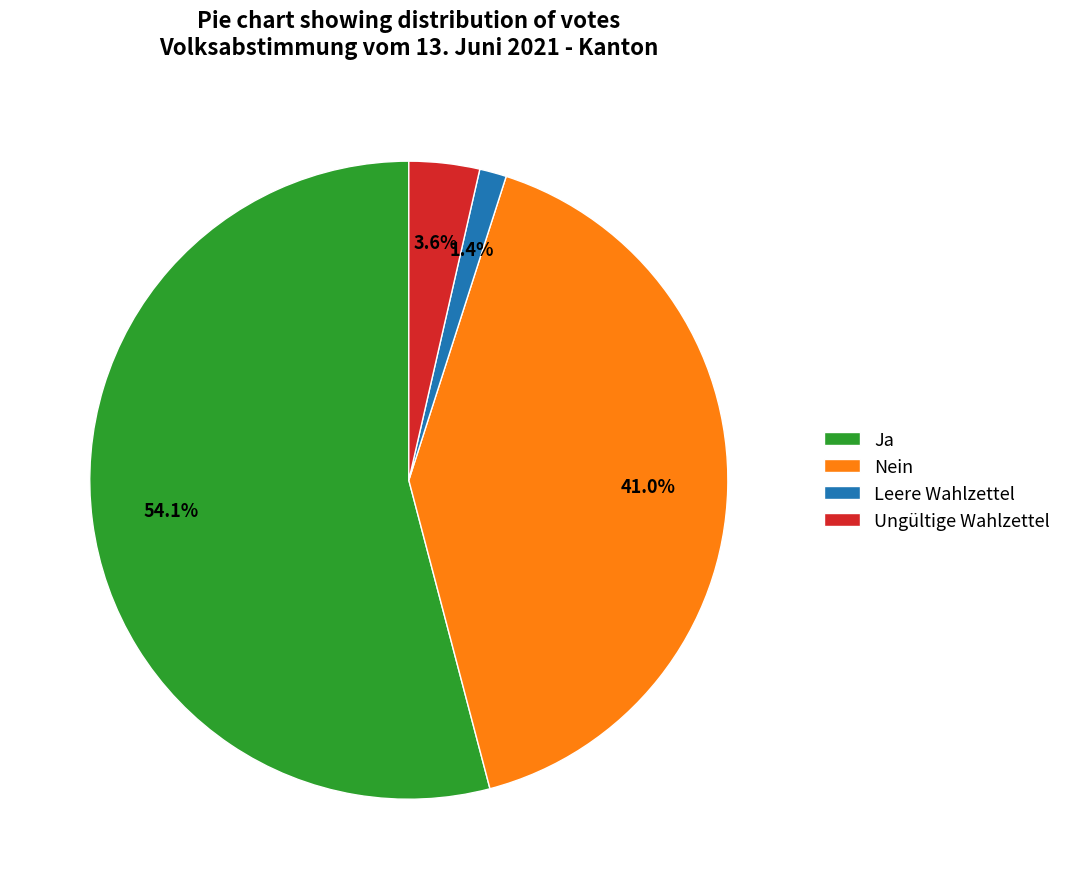

To the nearest percent, what is the difference between the Ja and Leere Wahlzettel slice percentages?

53%